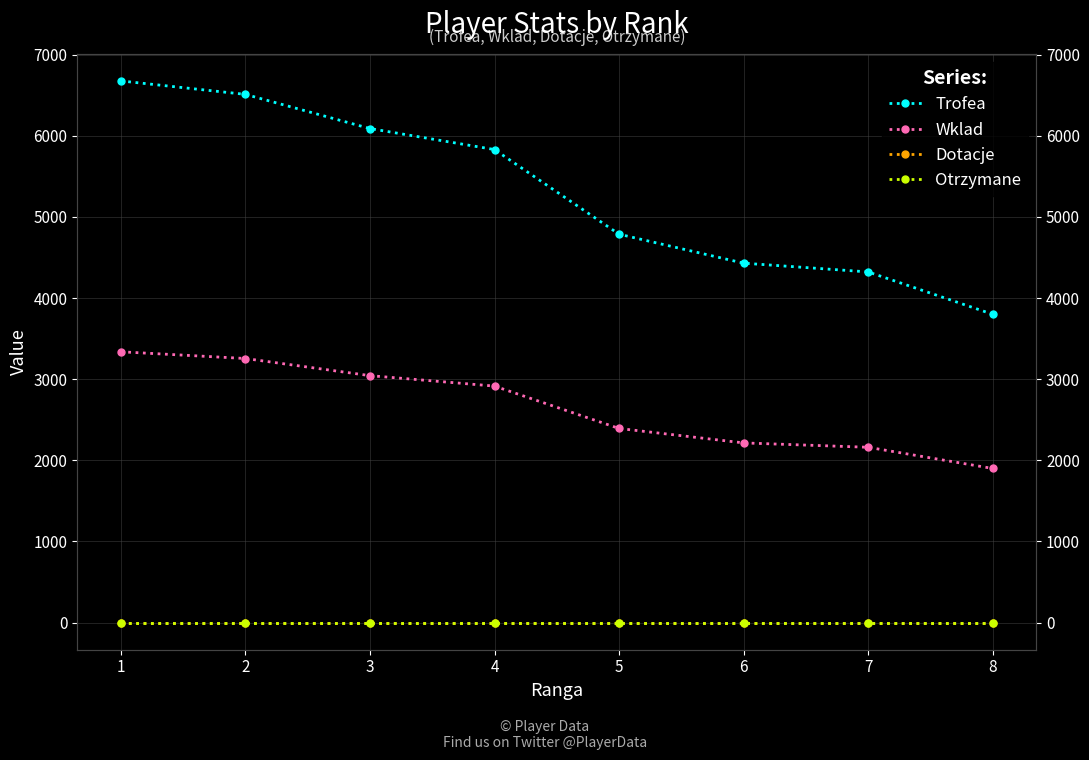

List the series in order of their peak value, highest first.

Trofea, Wklad, Dotacje, Otrzymane